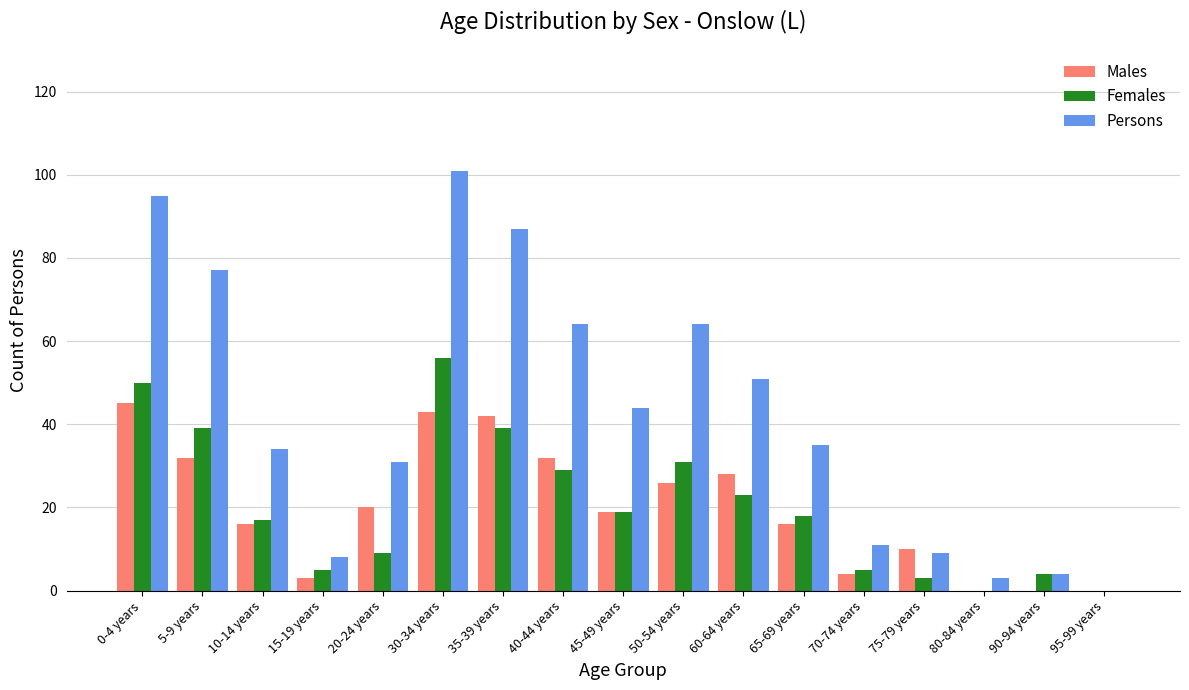

At which label does Males reach its peak?

0-4 years